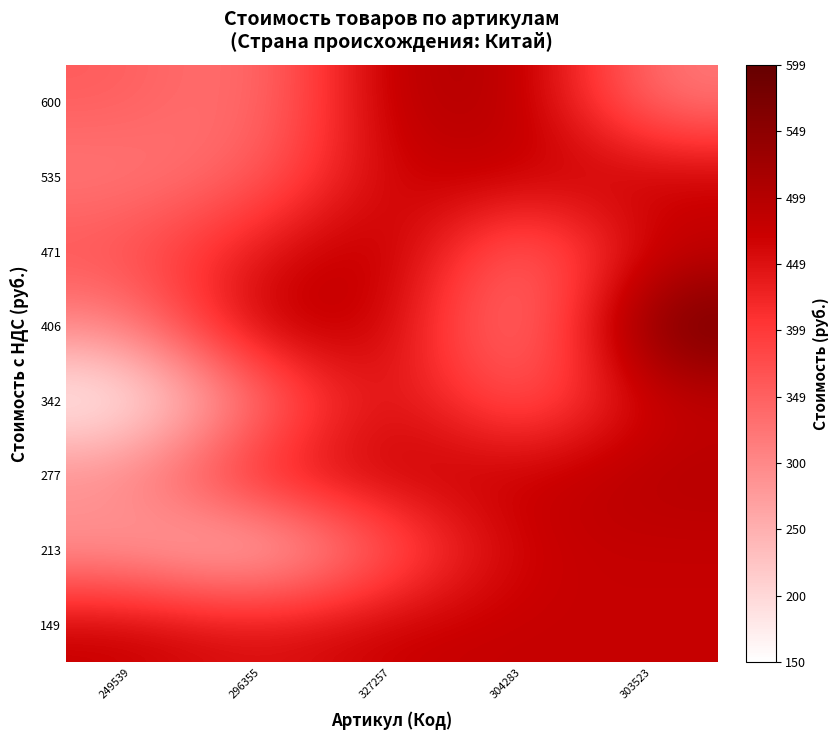

At which category does the chart reach its peak across all series?

303523